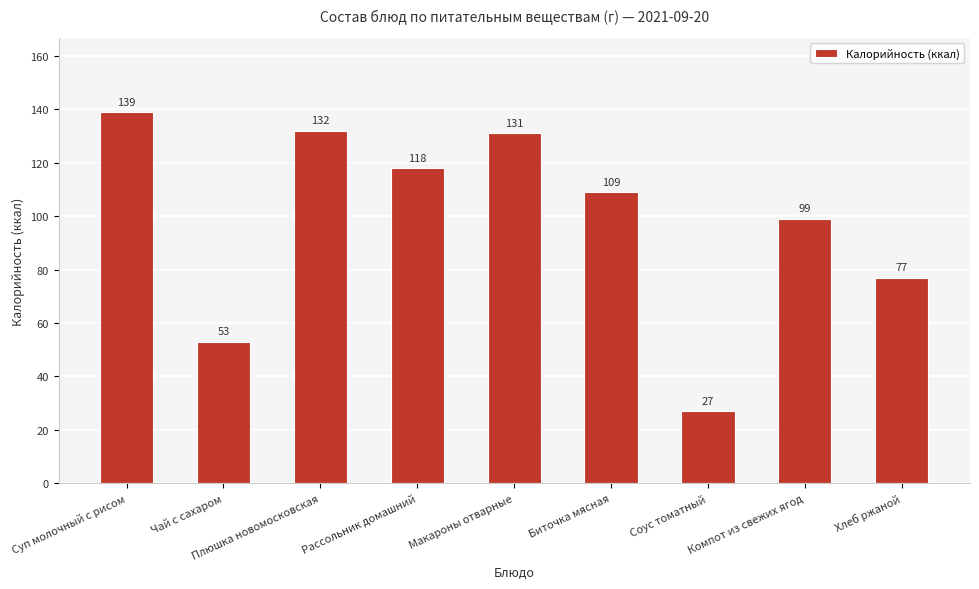

Which category has the lowest value across all series?

Соус томатный